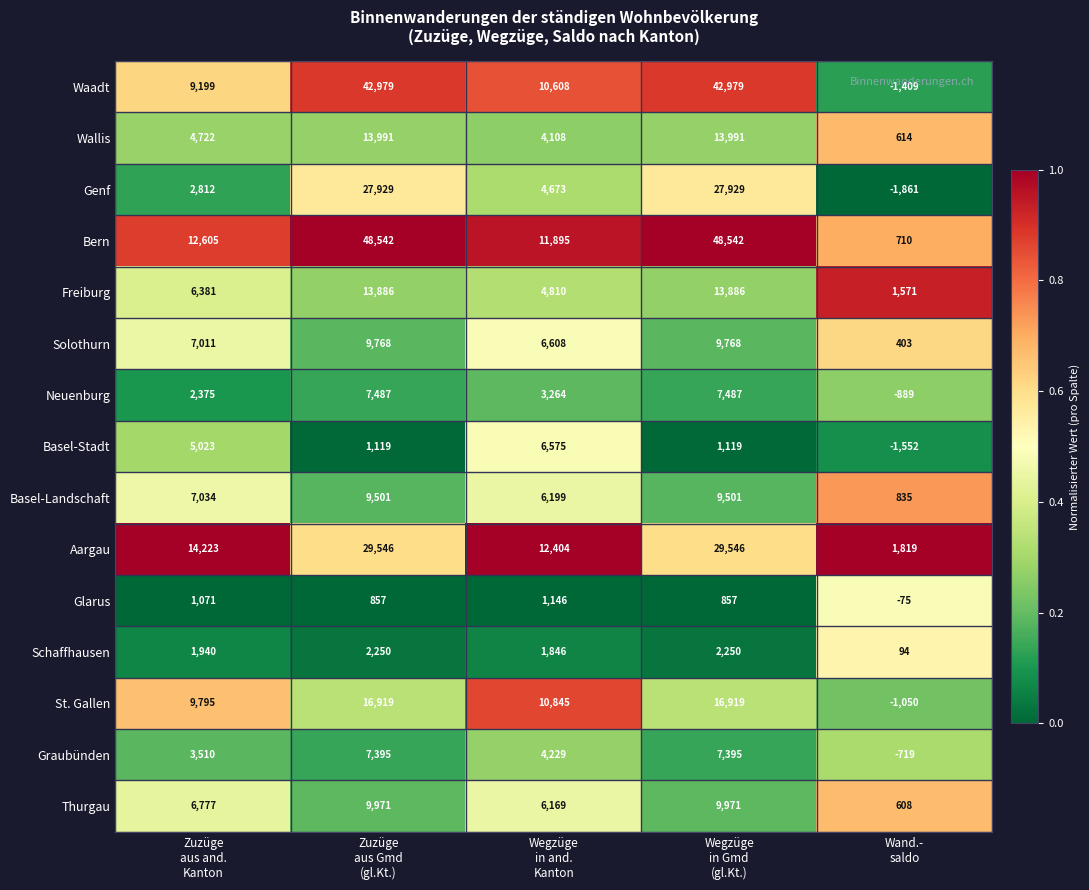

What is the difference between the maximum and minimum values in the Glarus series?

1221